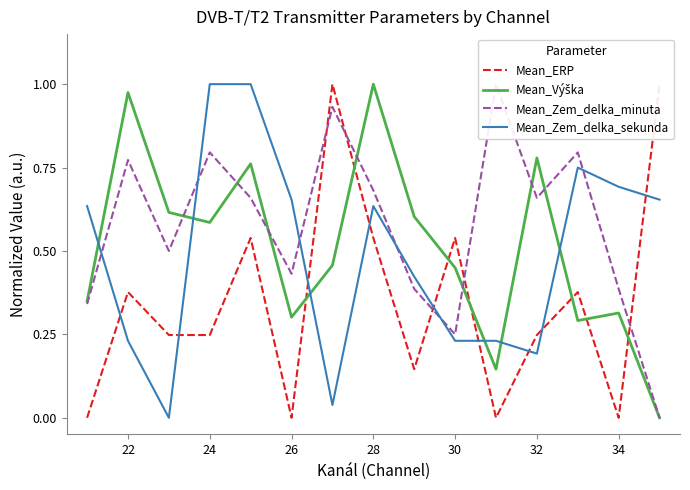

Reading left to right, extract all data points from this chart.

Mean_ERP: 0.0	0.4	0.2	0.2	0.5	0.0	1.0	0.5	0.1	0.5	0.0	0.2	0.4	0.0	1.0
Mean_Výška: 0.3	1.0	0.6	0.6	0.8	0.3	0.5	1.0	0.6	0.4	0.1	0.8	0.3	0.3	0.0
Mean_Zem_delka_minuta: 0.3	0.8	0.5	0.8	0.7	0.4	0.9	0.7	0.4	0.2	1.0	0.7	0.8	0.4	0.0
Mean_Zem_delka_sekunda: 0.6	0.2	0.0	1.0	1.0	0.7	0.0	0.6	0.4	0.2	0.2	0.2	0.7	0.7	0.7